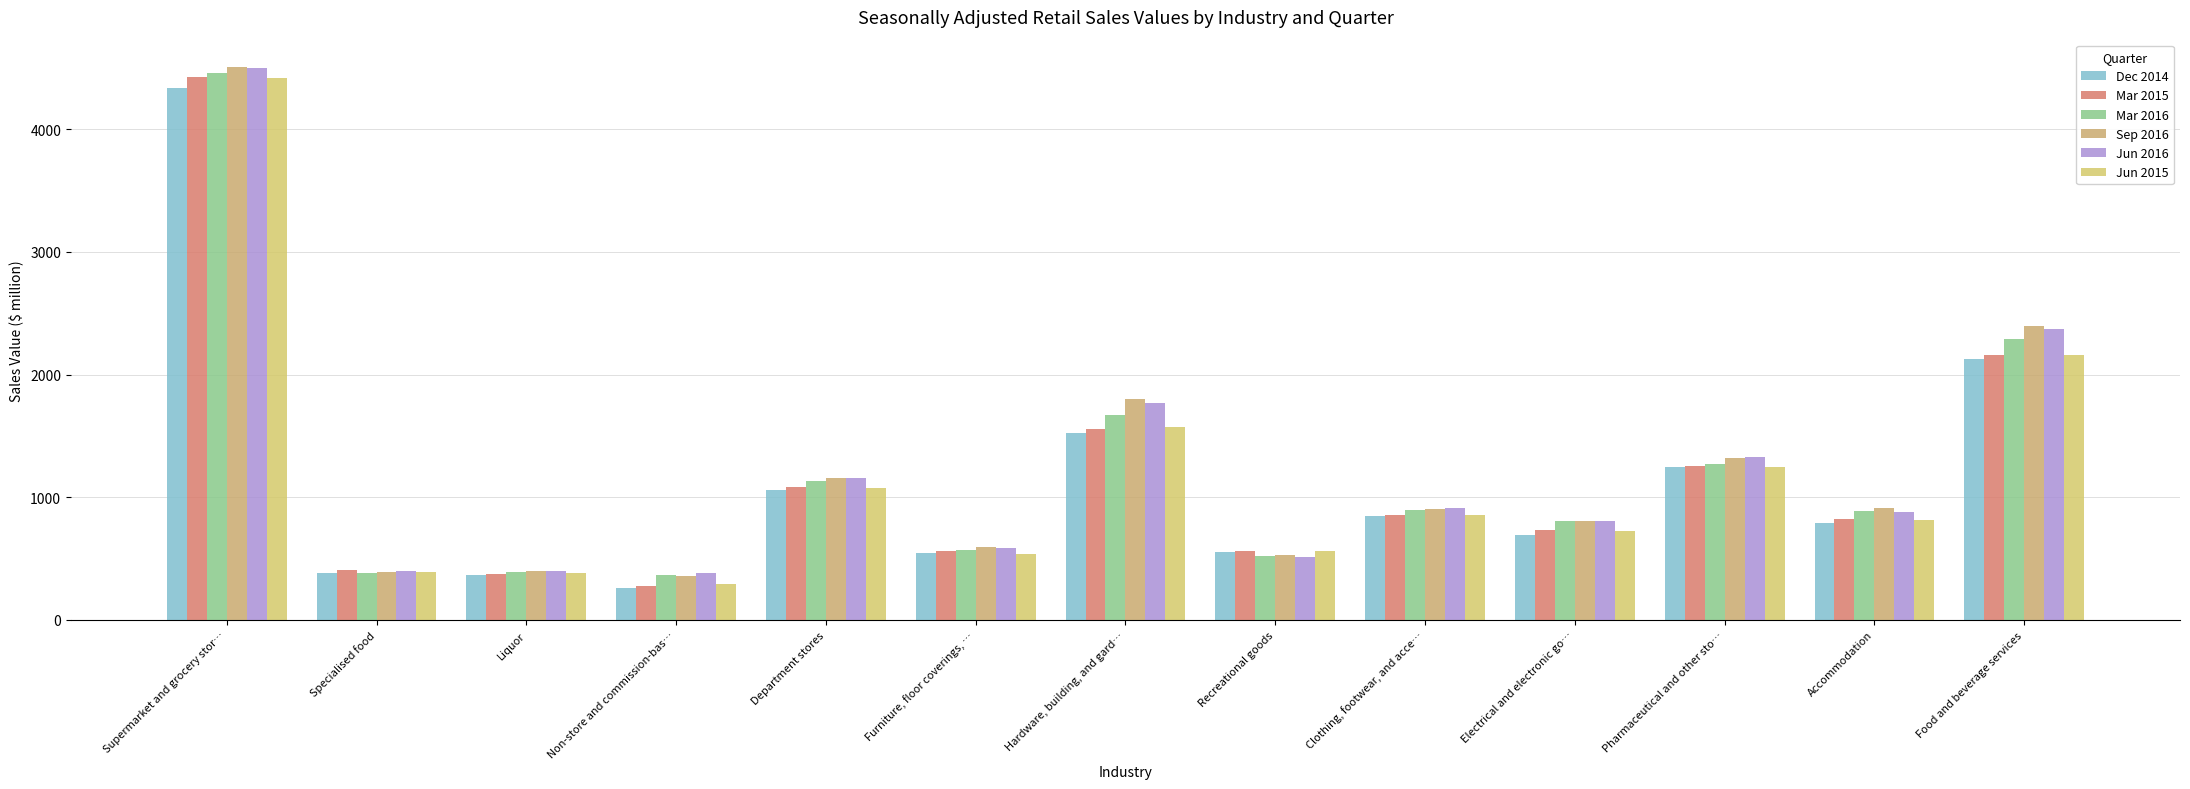

How many series are shown in this chart?

6